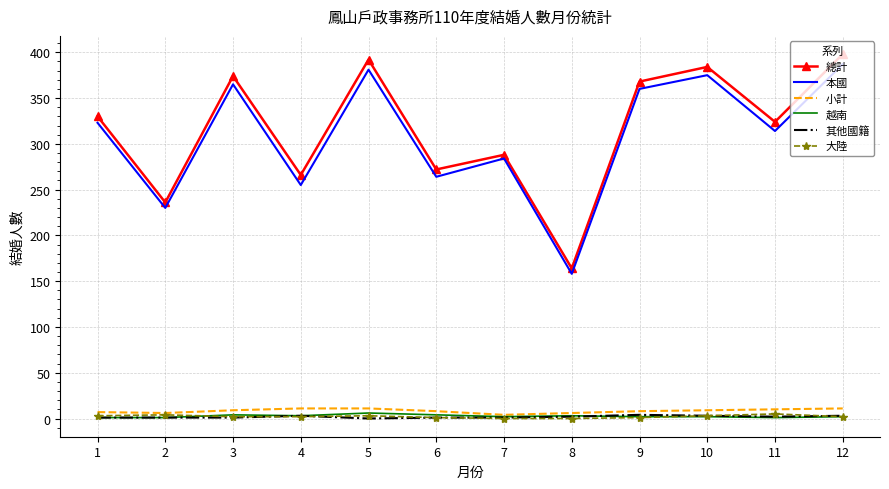

Which series has the largest range (max minus min)?

總計